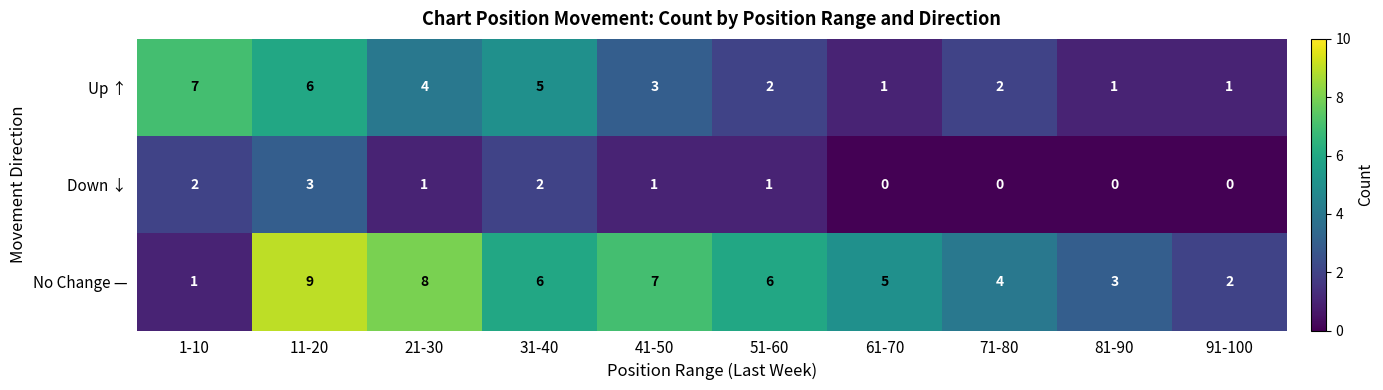

At which label is No Change — closest to 5?

61-70